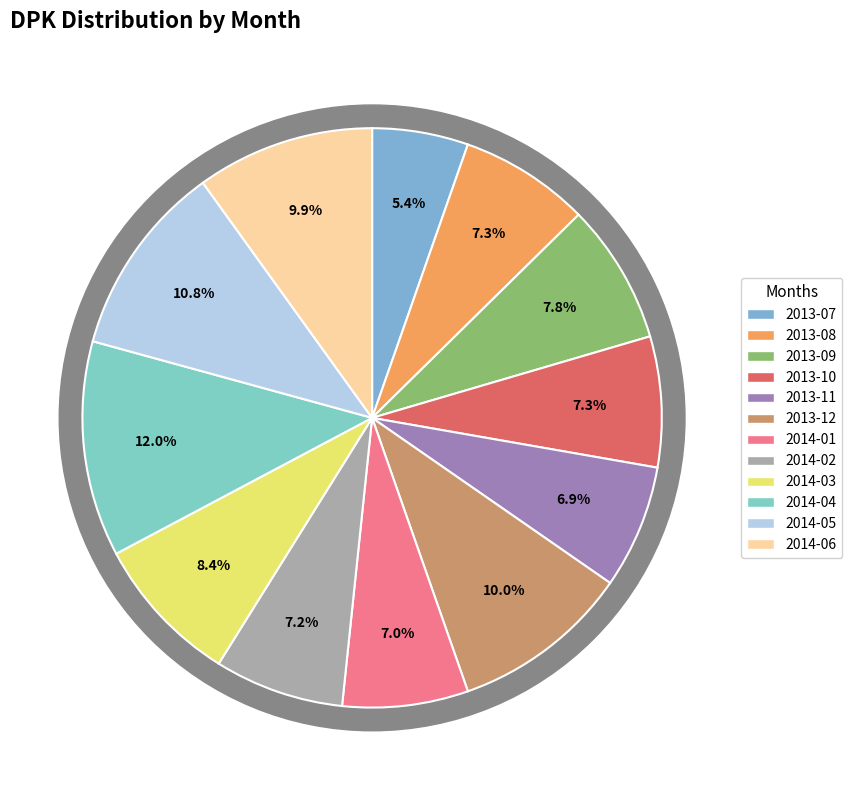

To the nearest percent, what portion does 2013-08 represent?

7%